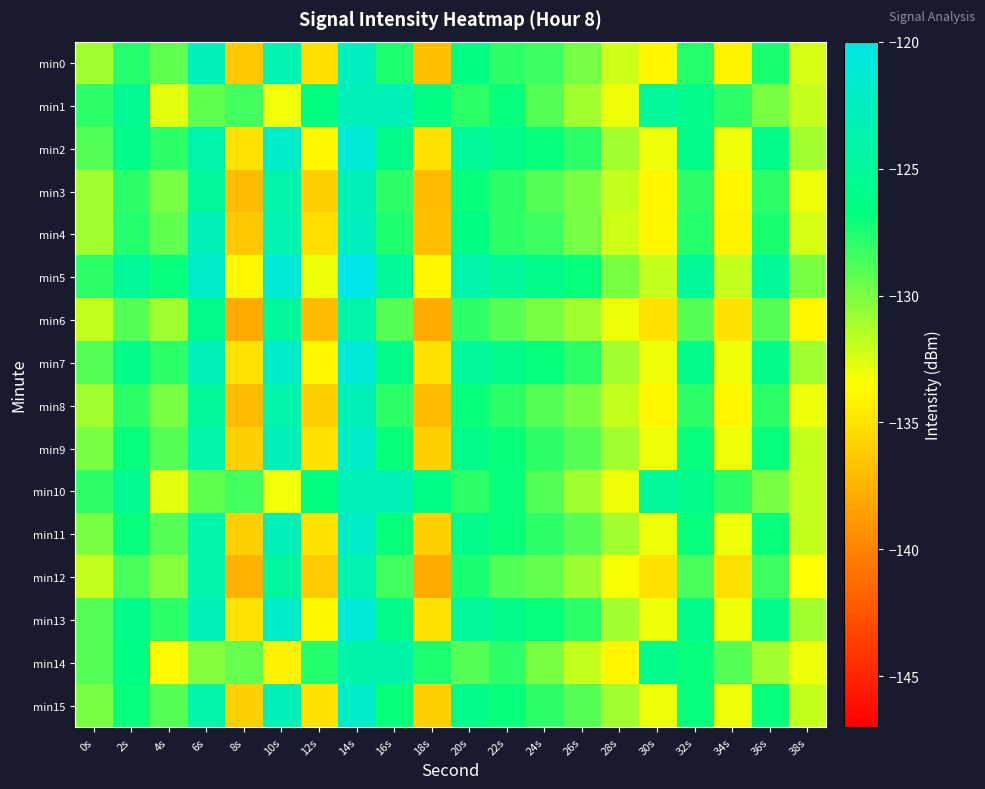

Count the number of categories in the chart.

20